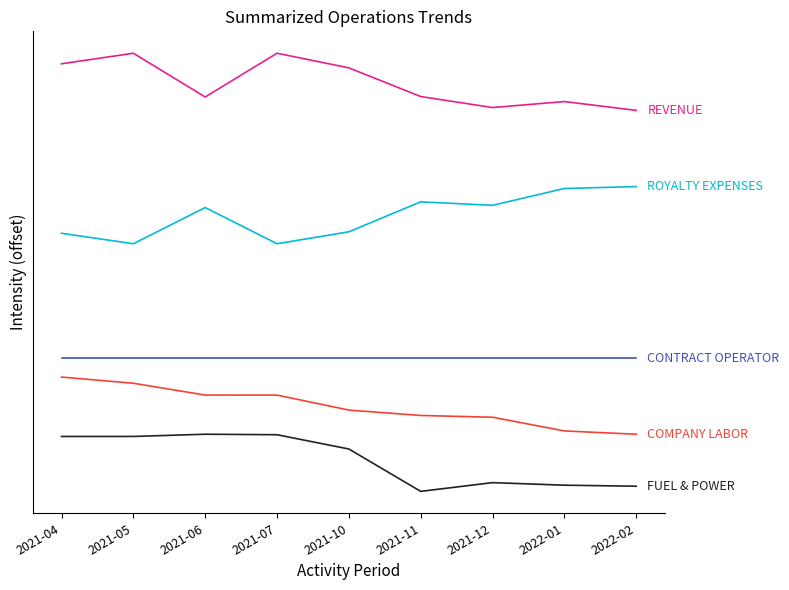

The REVENUE series shows 20463.4 at 2022-01. True or false?

True